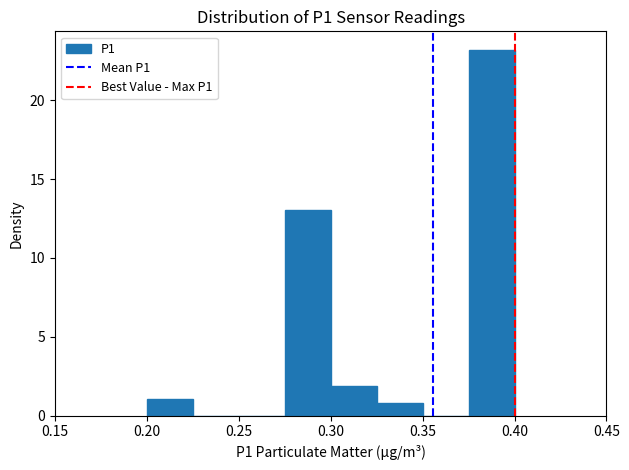

Which range on the x-axis has the tallest bar?

0.375 to 0.400